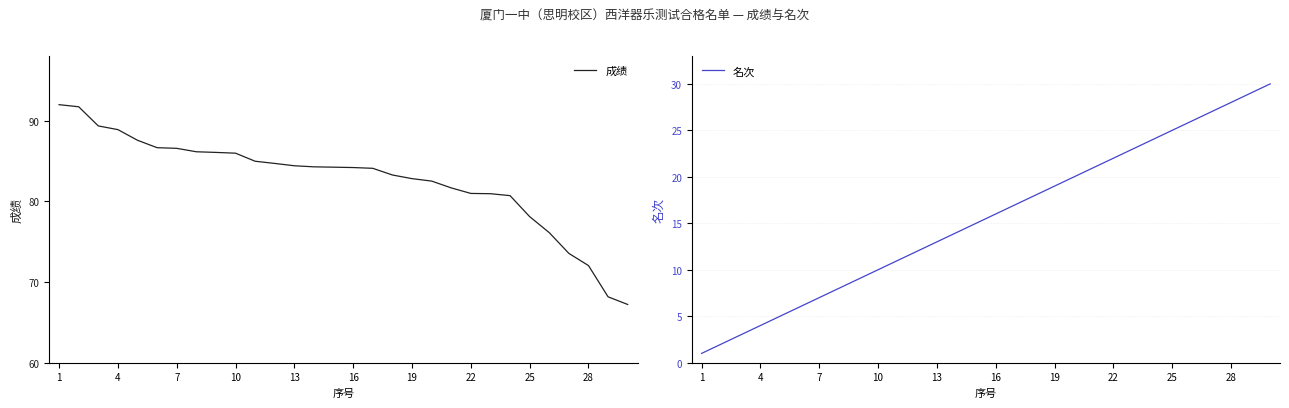

True or false: 成绩 has a value of 84.4 at 13.

True